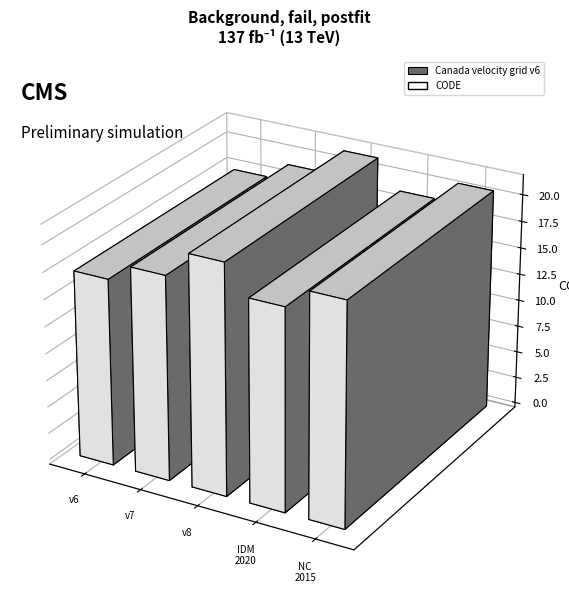

List the labels in order of value, largest first.

Canada velocity grid v8, New Caledonia velocity model 2015, Canada velocity grid v7, Indonesian Deformation Model 2020, Canada velocity grid v6